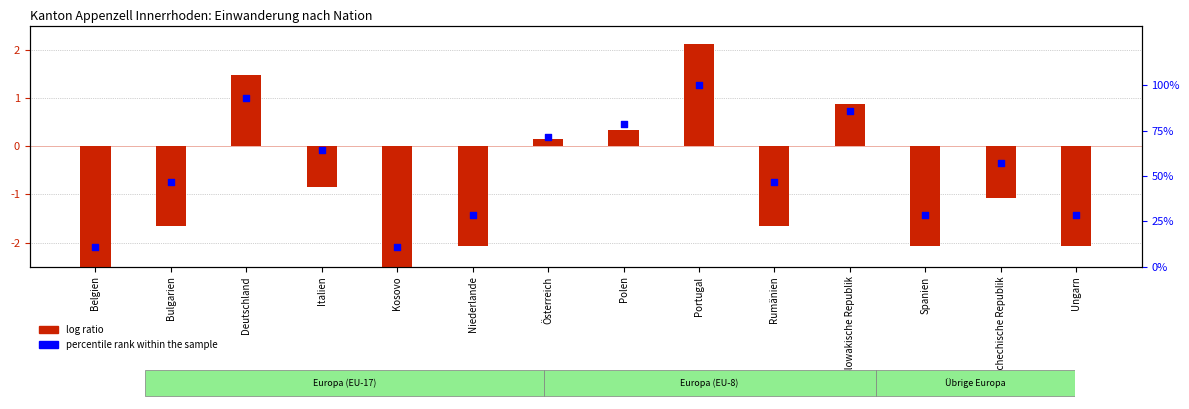

What are all the series names shown in the legend?

log ratio, percentile rank within the sample